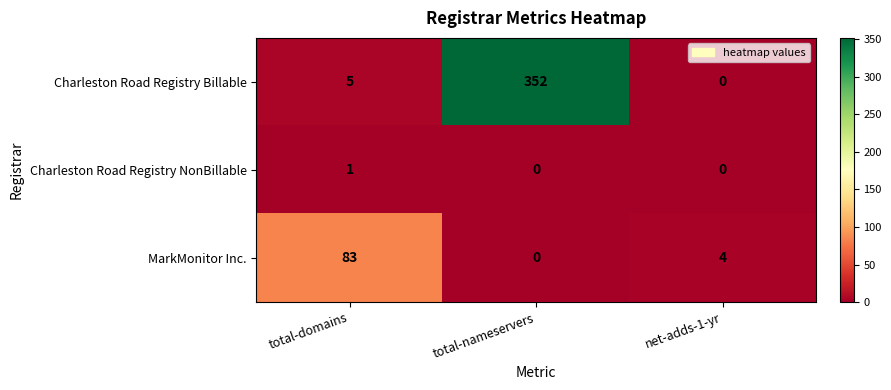

What is the difference between the maximum and minimum values in the Charleston Road Registry Billable series?

352